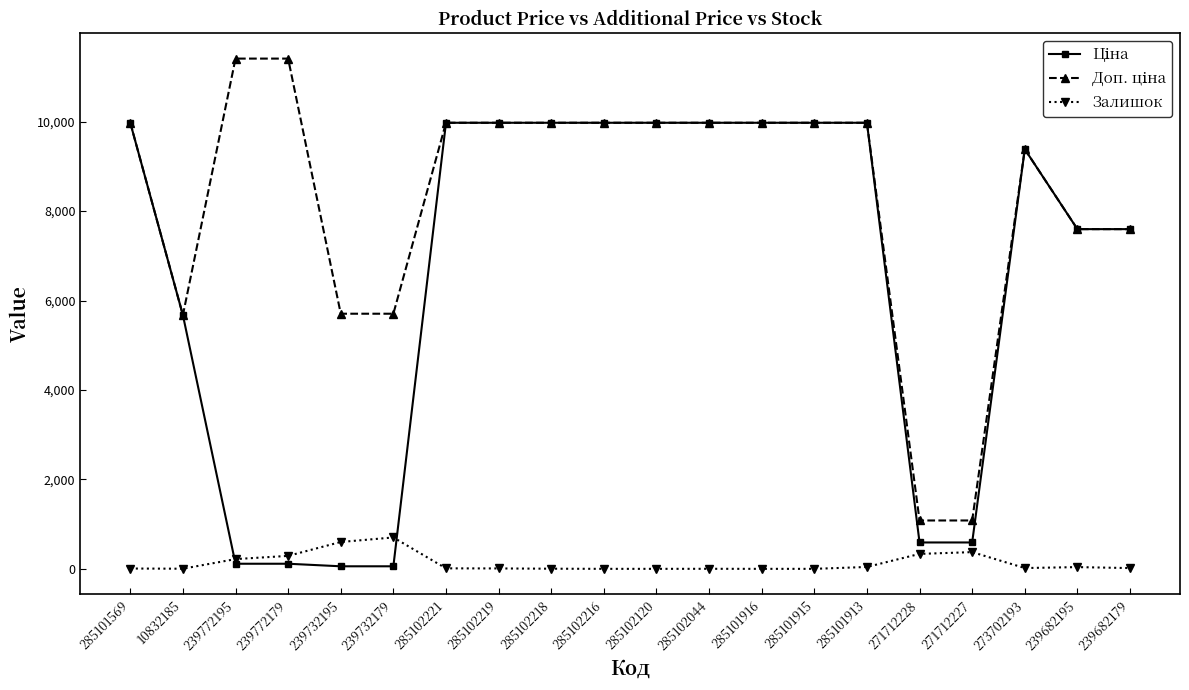

At how many categories does at least one series exceed 5308?

18